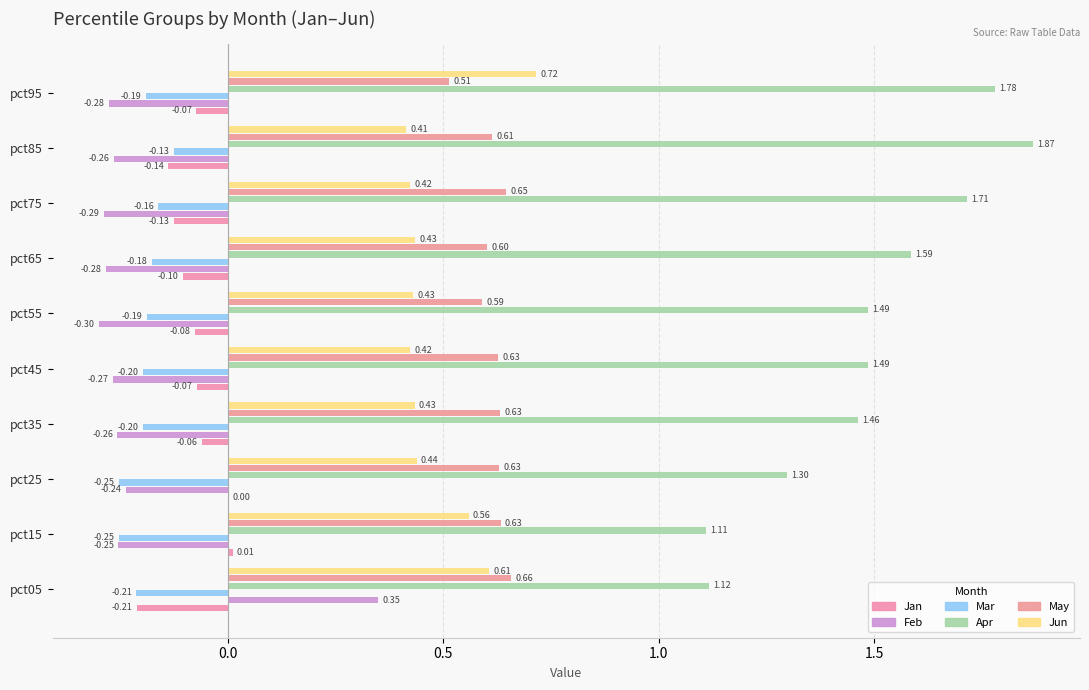

How many data points in Feb are above 0?

1